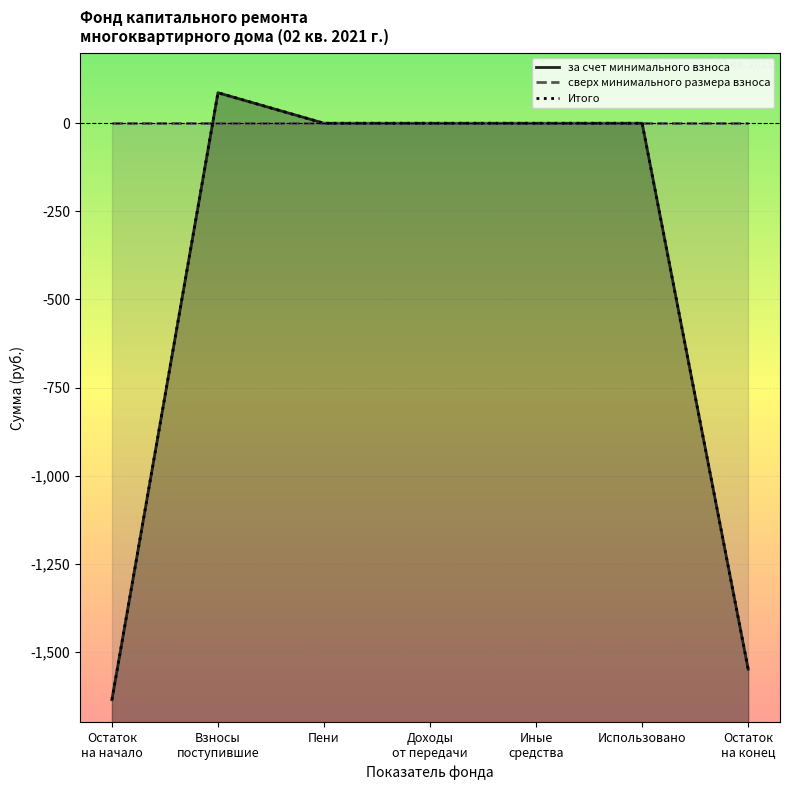

Which label corresponds to the smallest value in the chart?

Остаток
на начало